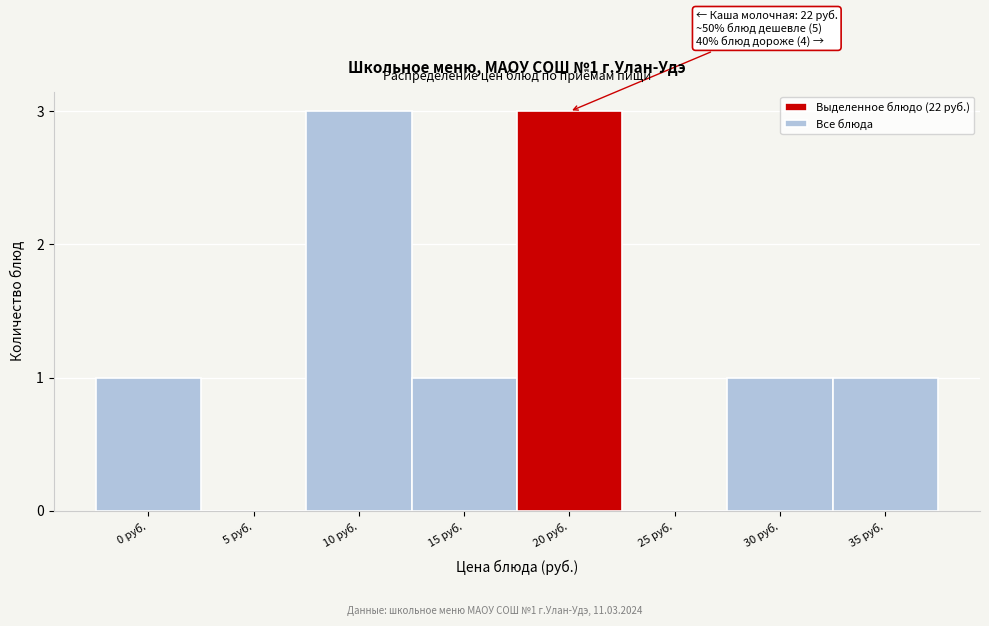

Reading right to left, transcribe all the data shown in this chart.

35 руб.=1	30 руб.=1	25 руб.=0	20 руб.=3	15 руб.=1	10 руб.=3	5 руб.=0	0 руб.=1